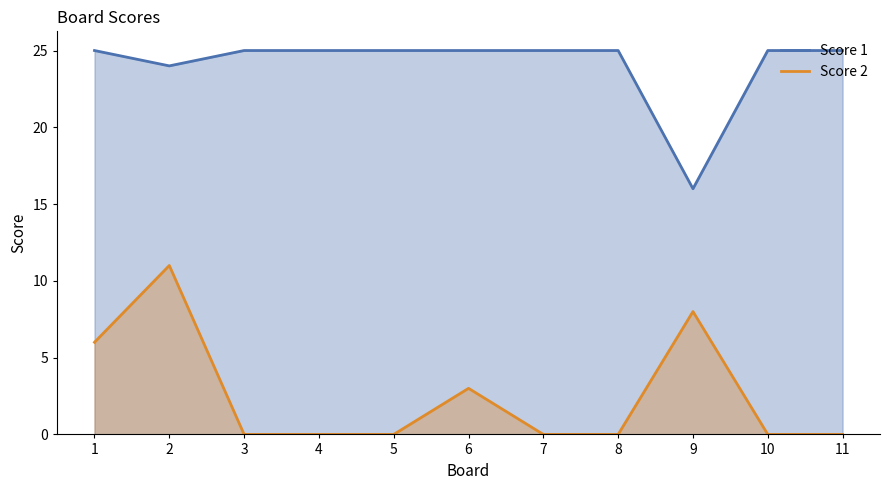

At how many categories does at least one series exceed 7?

11